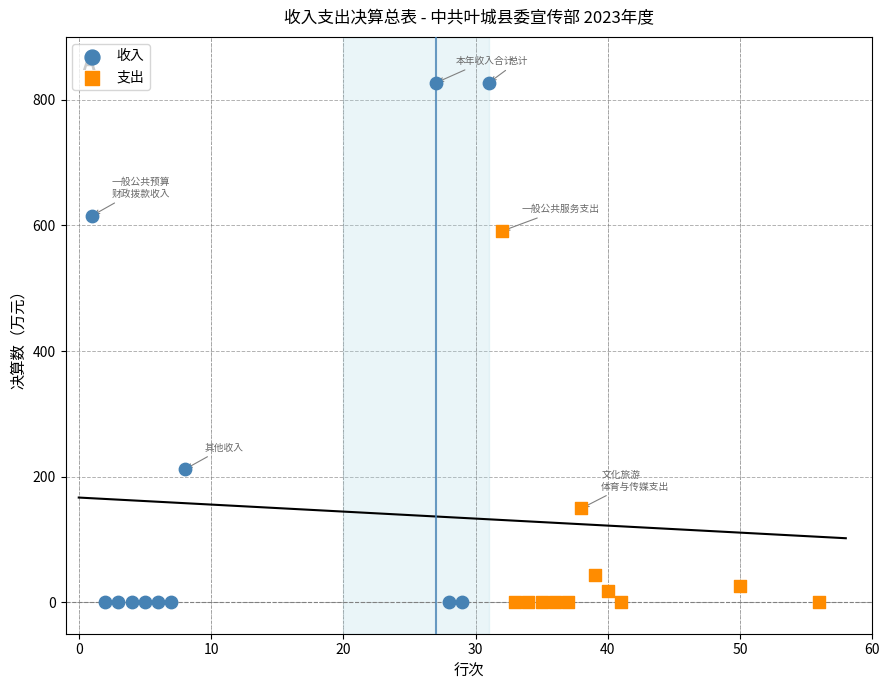

Which series reaches the maximum Y coordinate?

收入